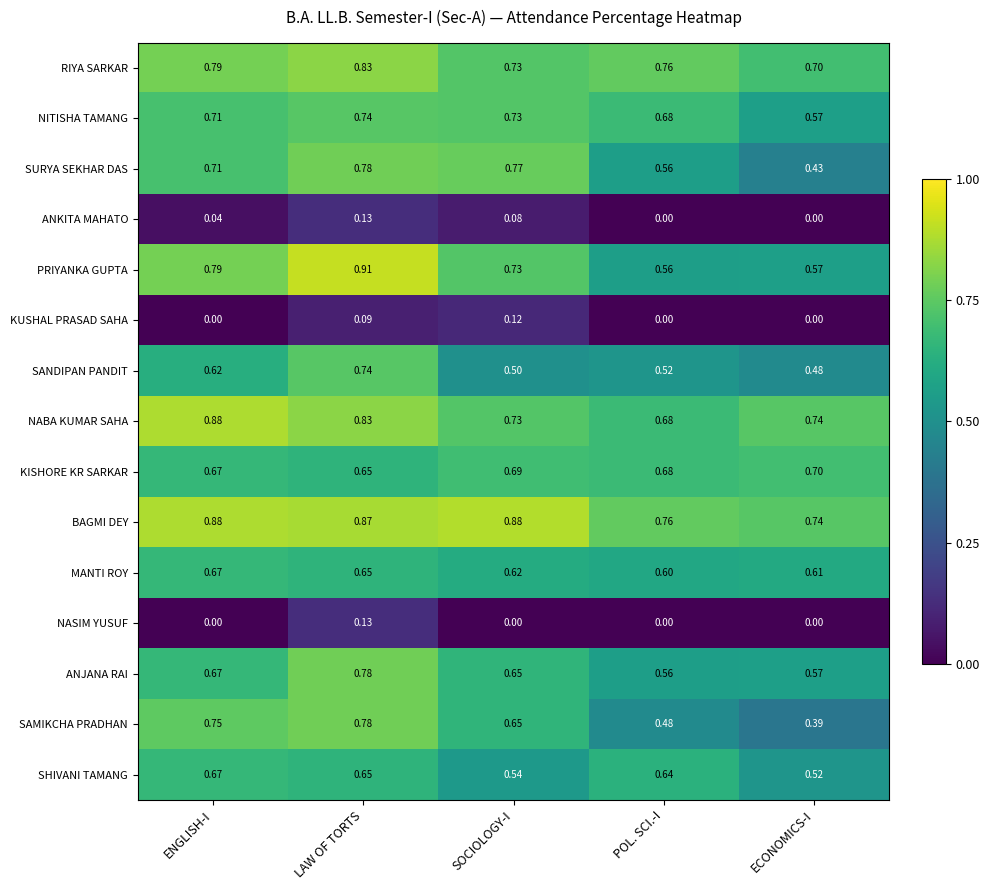

Which series has the widest spread of values?

SAMIKCHA PRADHAN